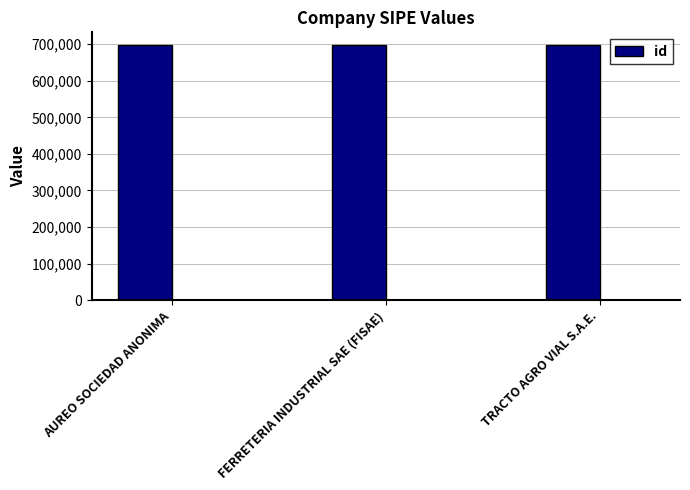

Does the chart contain any negative values?

No